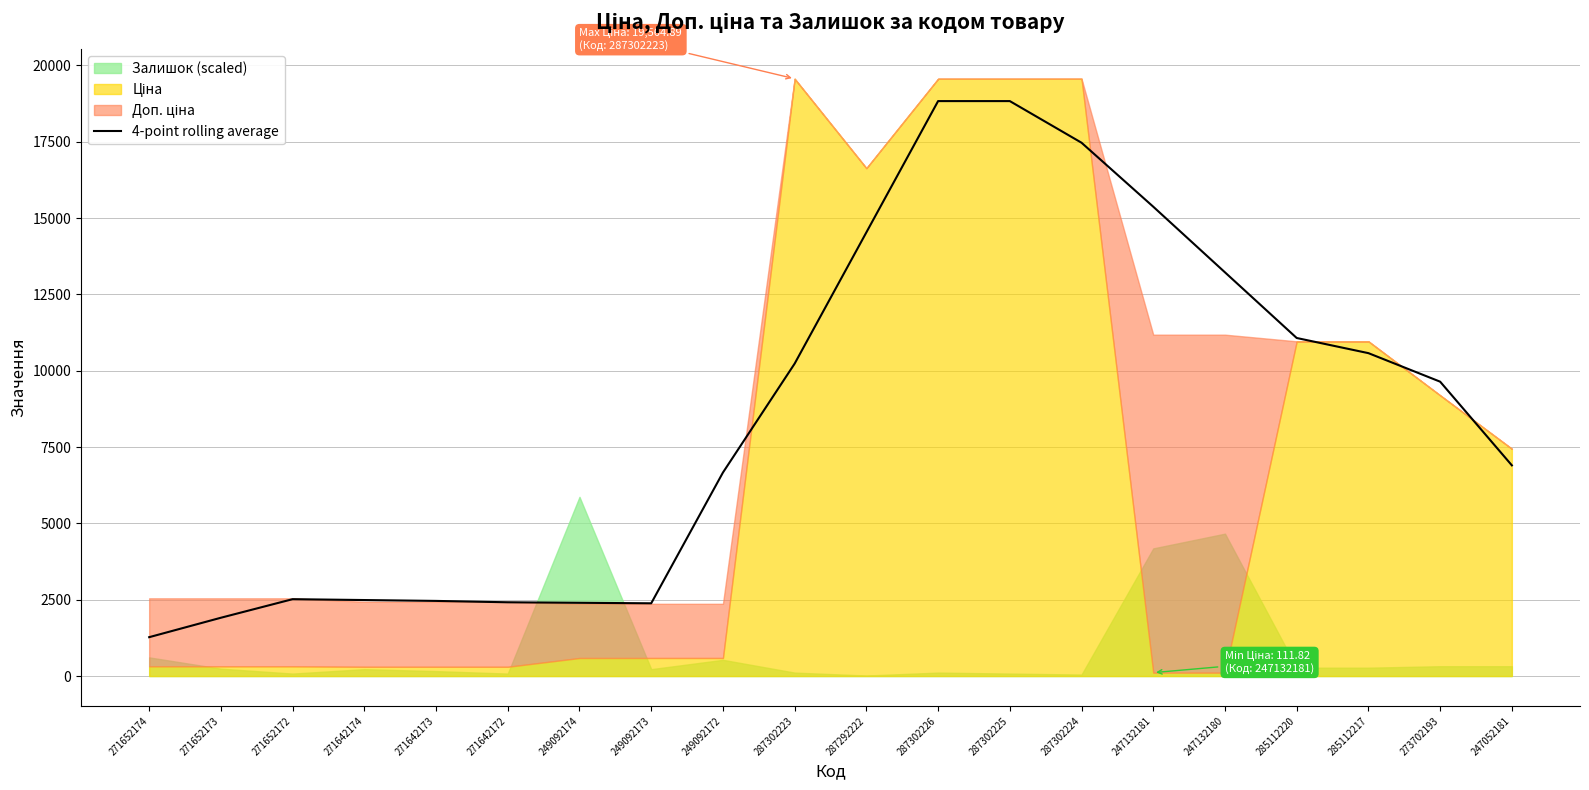

Does the chart display data point markers on the line(s)?

No